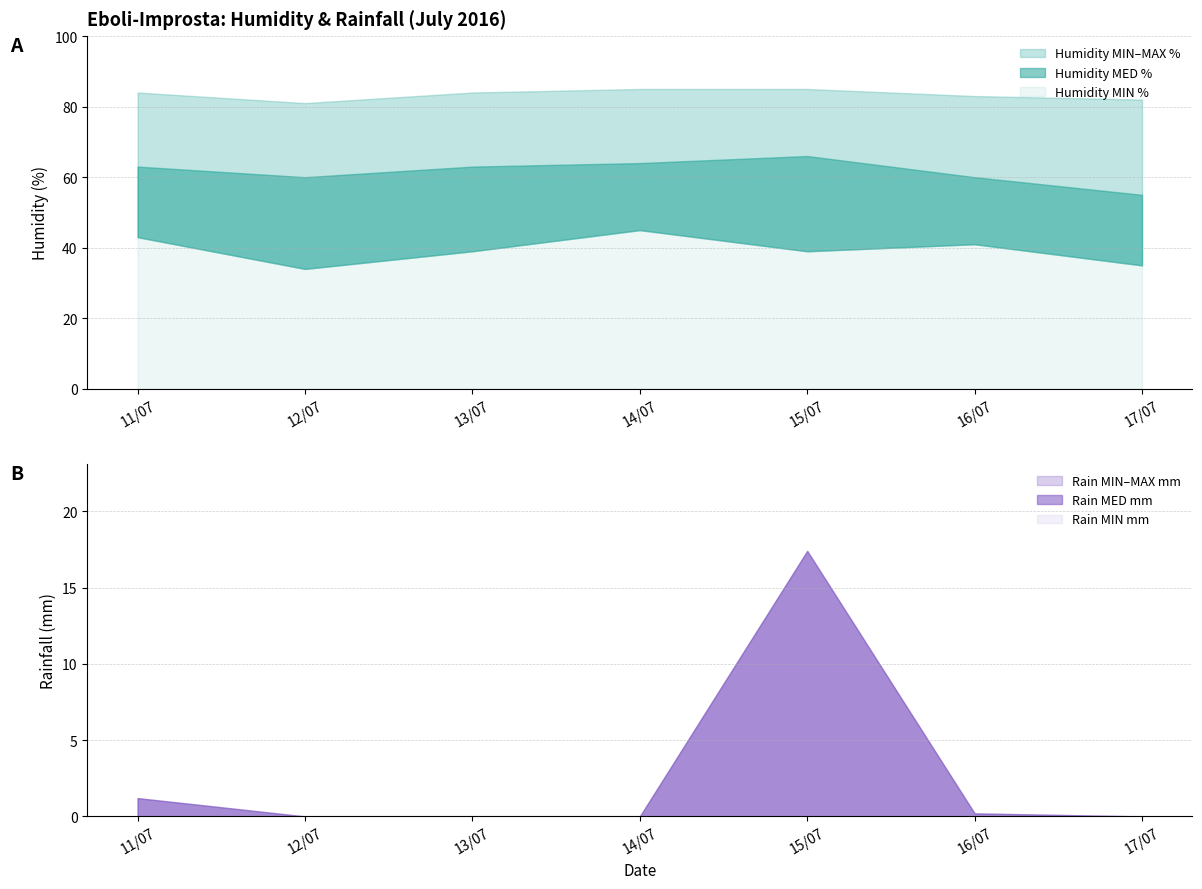

What is the difference between the Rain MAX mm values at 16/07/2016 and 14/07/2016?

0.2